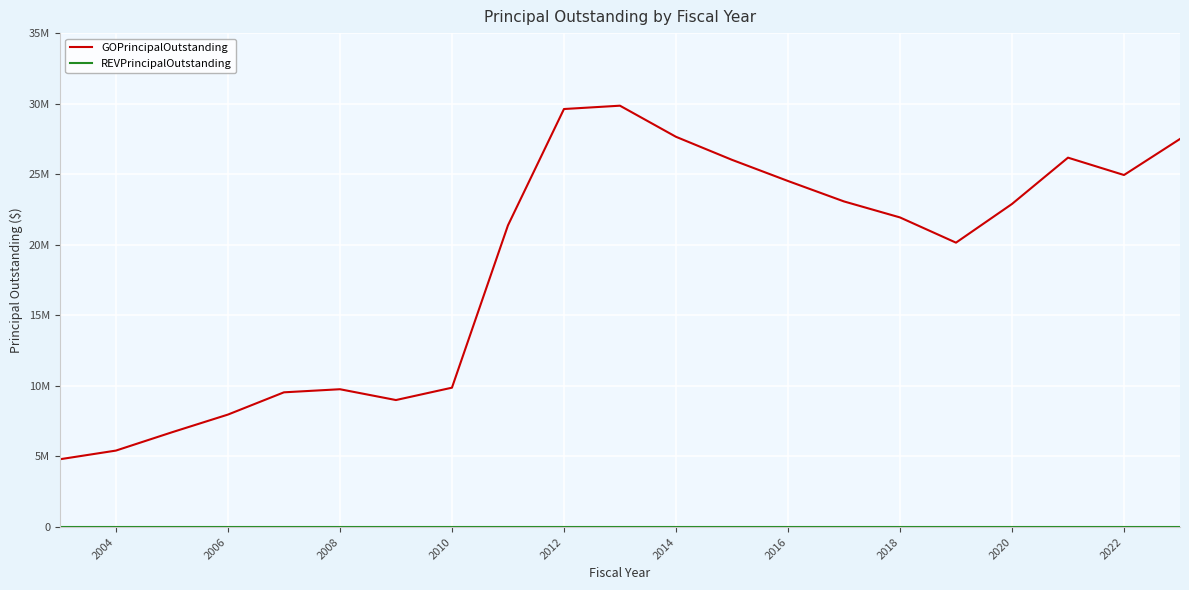

Does the chart display data point markers on the line(s)?

No